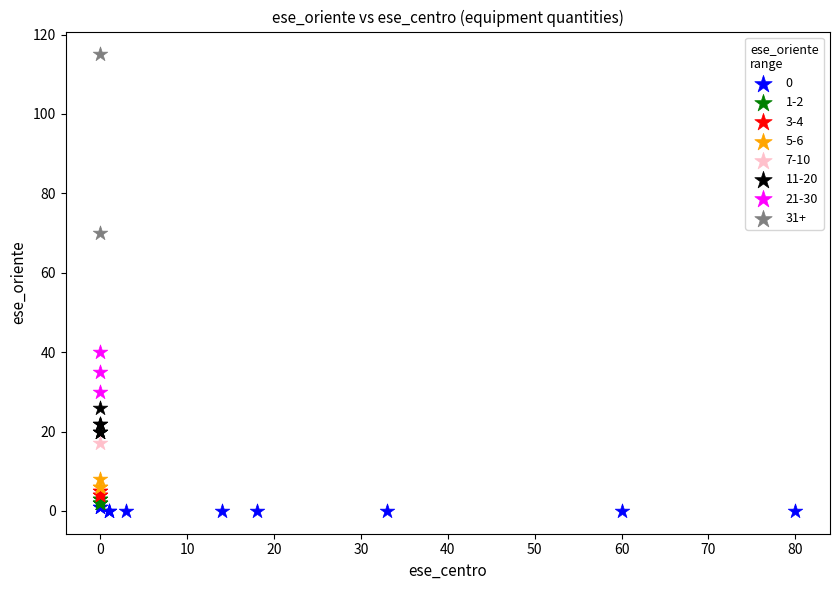

Which series contains the lowest Y value?

0